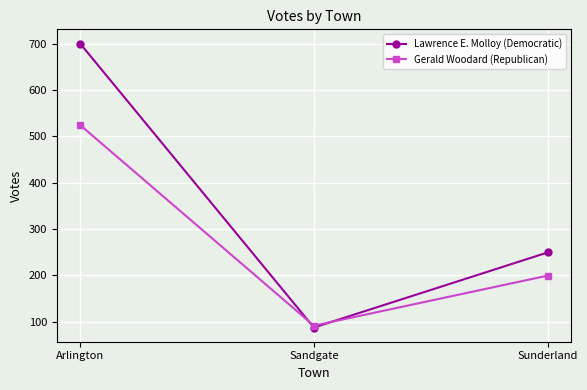

What is the difference between the maximum and second lowest values in the Lawrence E. Molloy (Democratic) series?

451